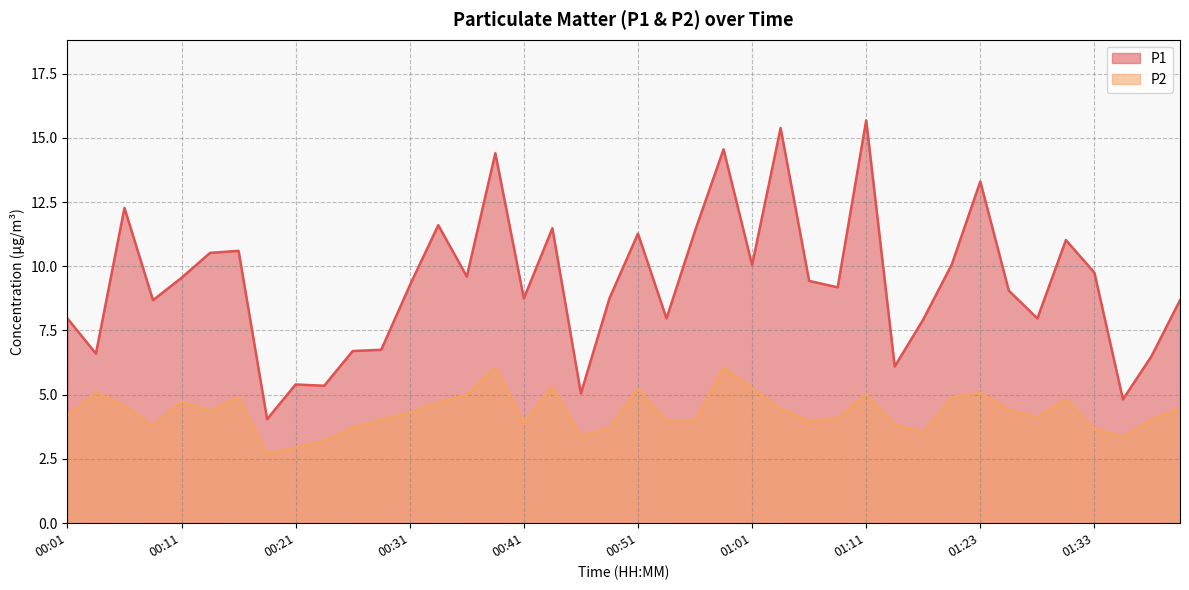

What is the label of the 11th point from the left?

00:26